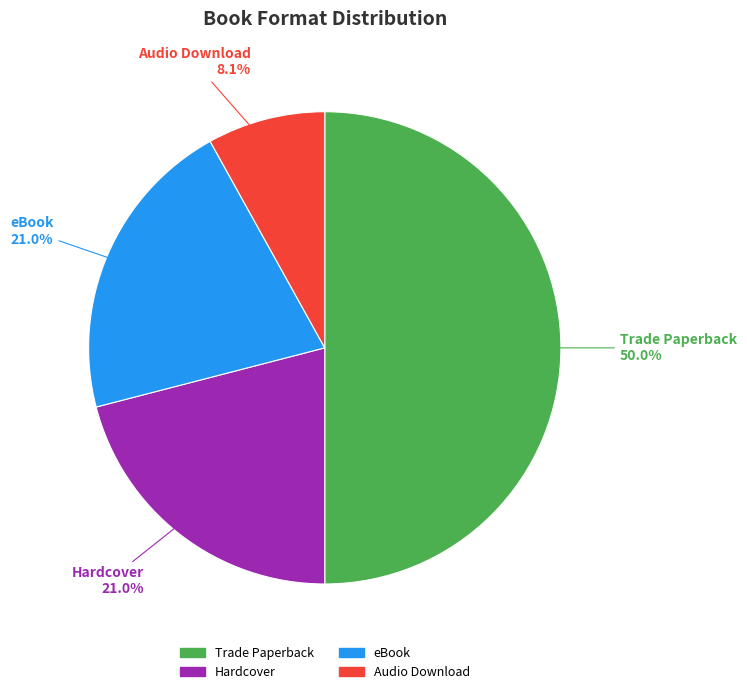

Is eBook the majority of the pie?

No